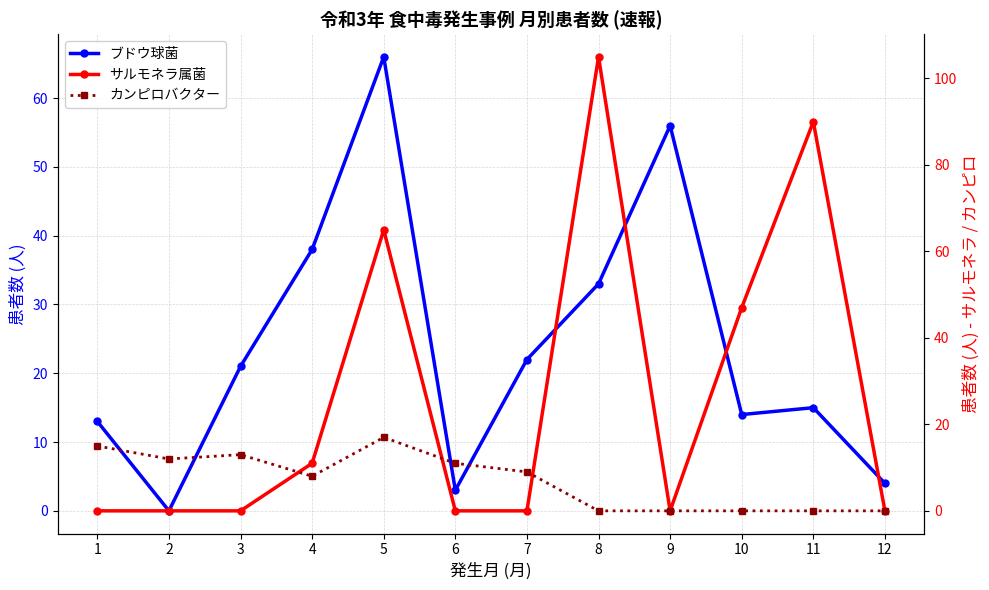

What is the average value of the ブドウ球菌 series?

24